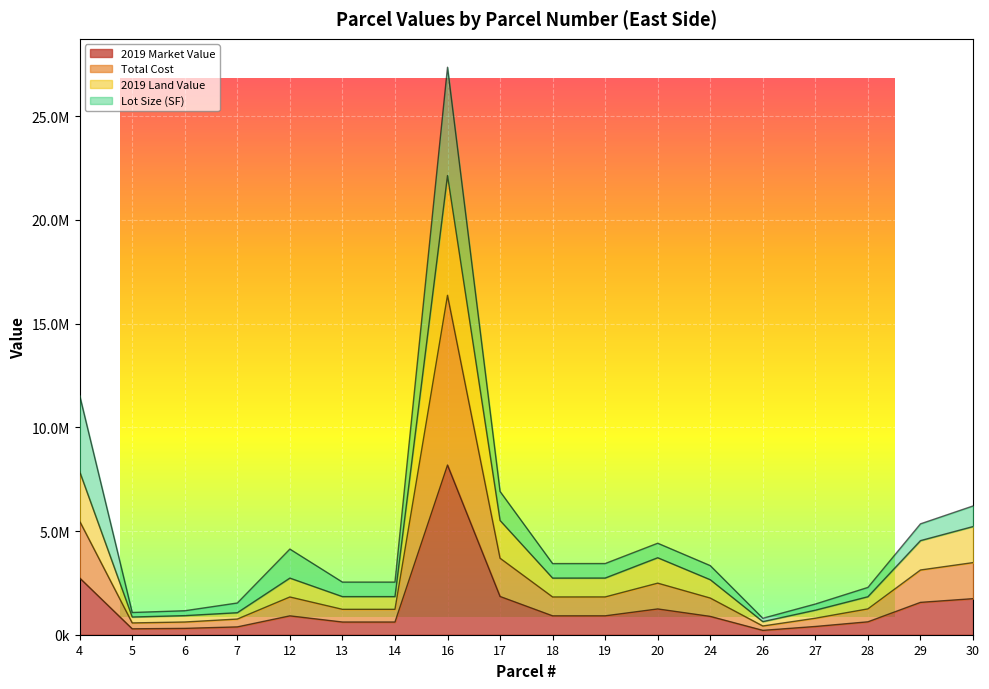

True or false: 2019 Market Value has a value of 317376 at 14.

False